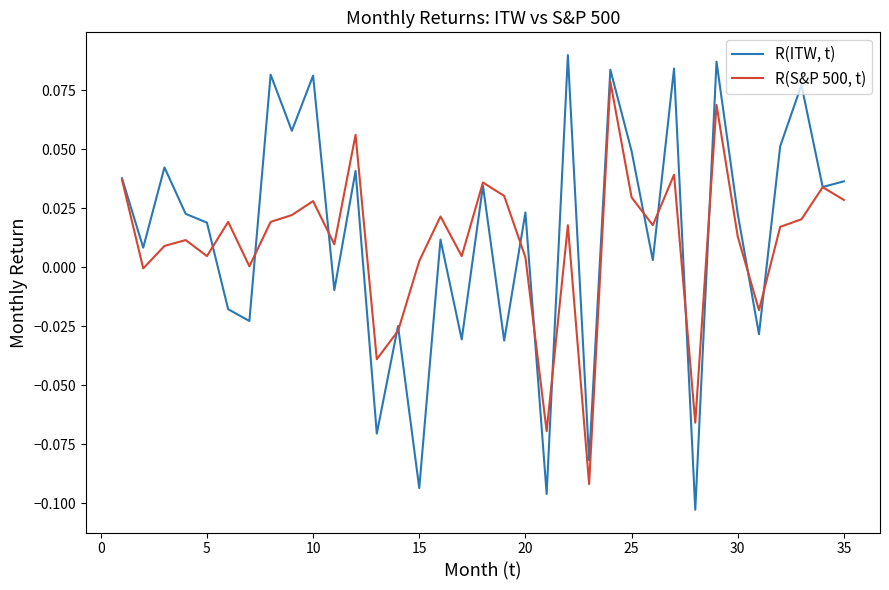

Which series has the widest spread of values?

R(ITW, t)